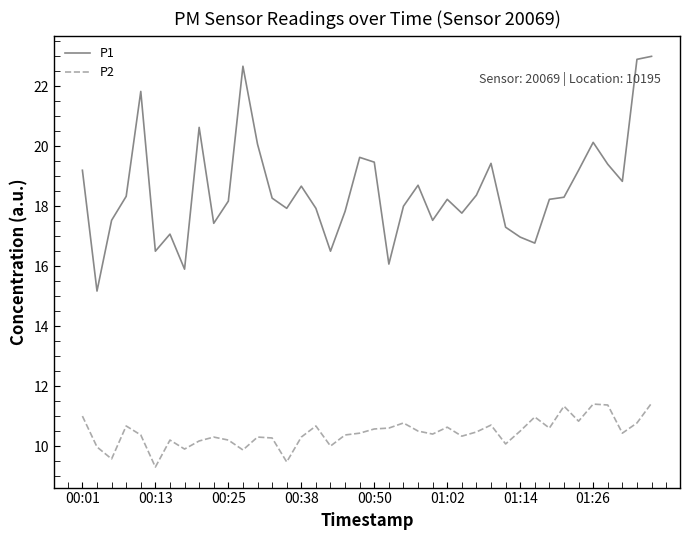

Which series has the widest spread of values?

P1